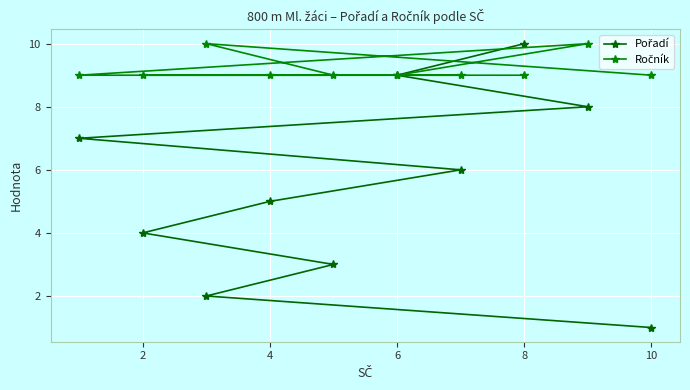

What is the total value across all series at 10?

10